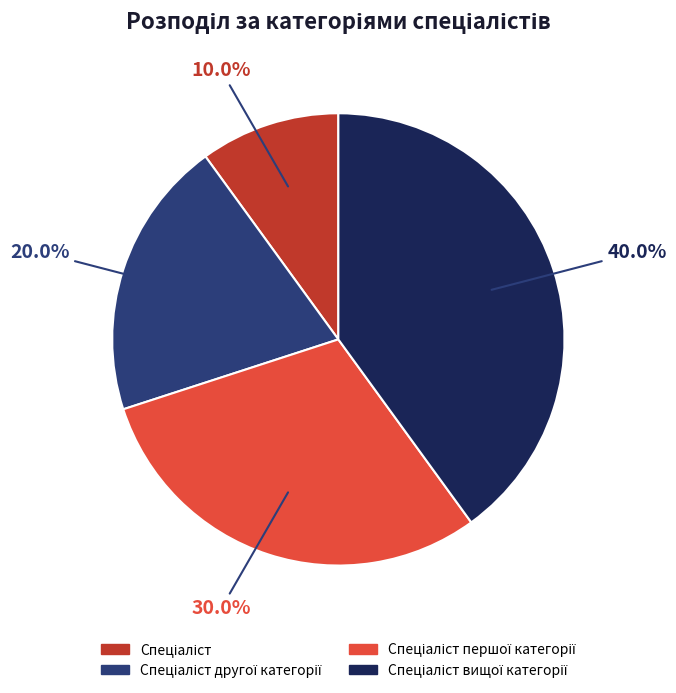

How many segments does this pie chart have?

4